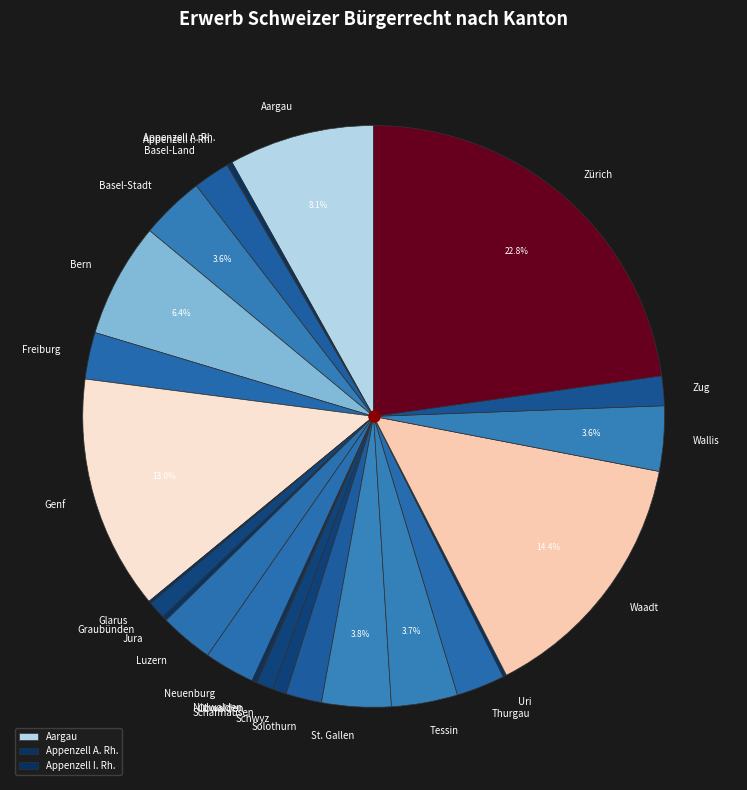

What portion of the pie excludes Bern?

93.6%